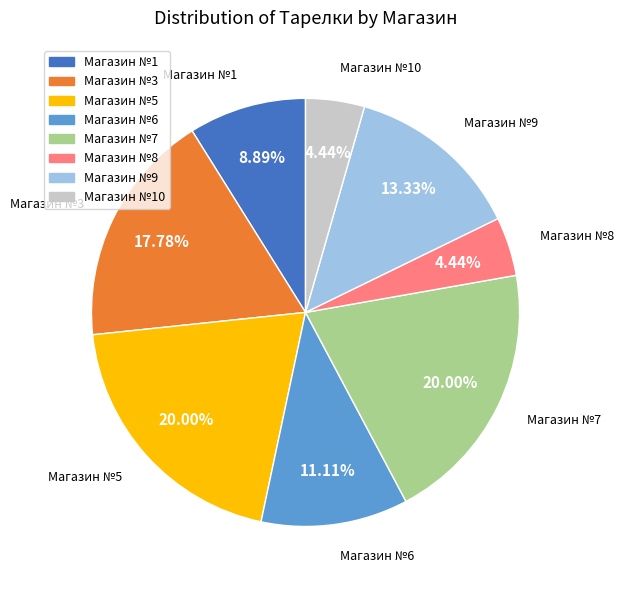

What percentage is NOT represented by Магазин №3?

82.2%